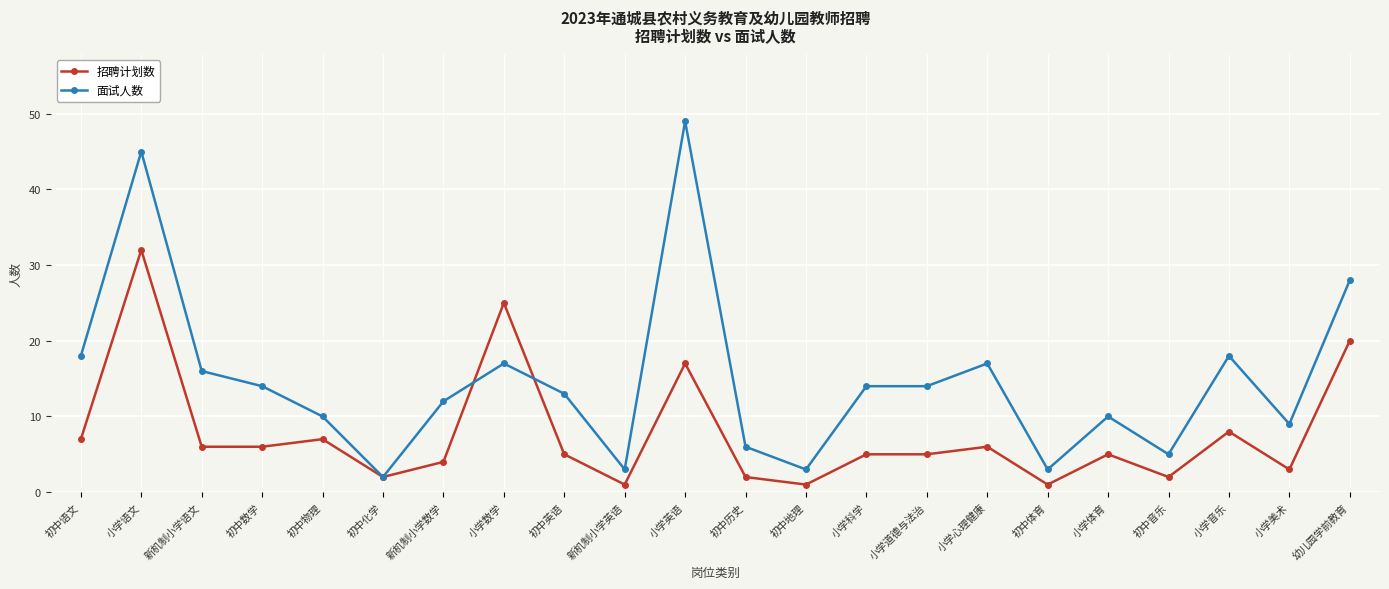

Which series ends up on top after the final intersection of 面试人数 and 招聘计划数?

面试人数